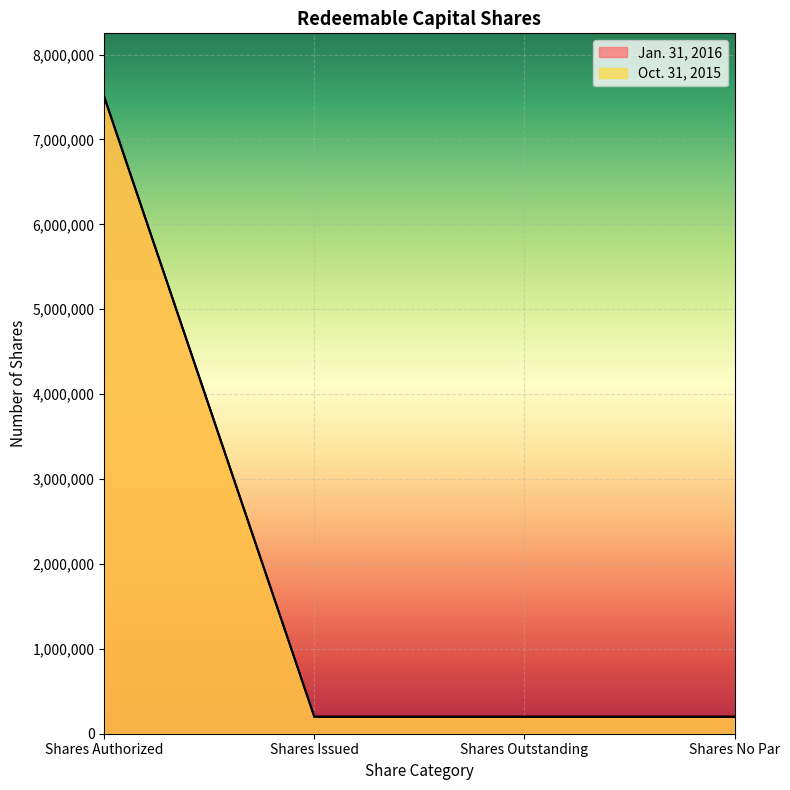

What is the average value of the Oct. 31, 2015 series?

2025000